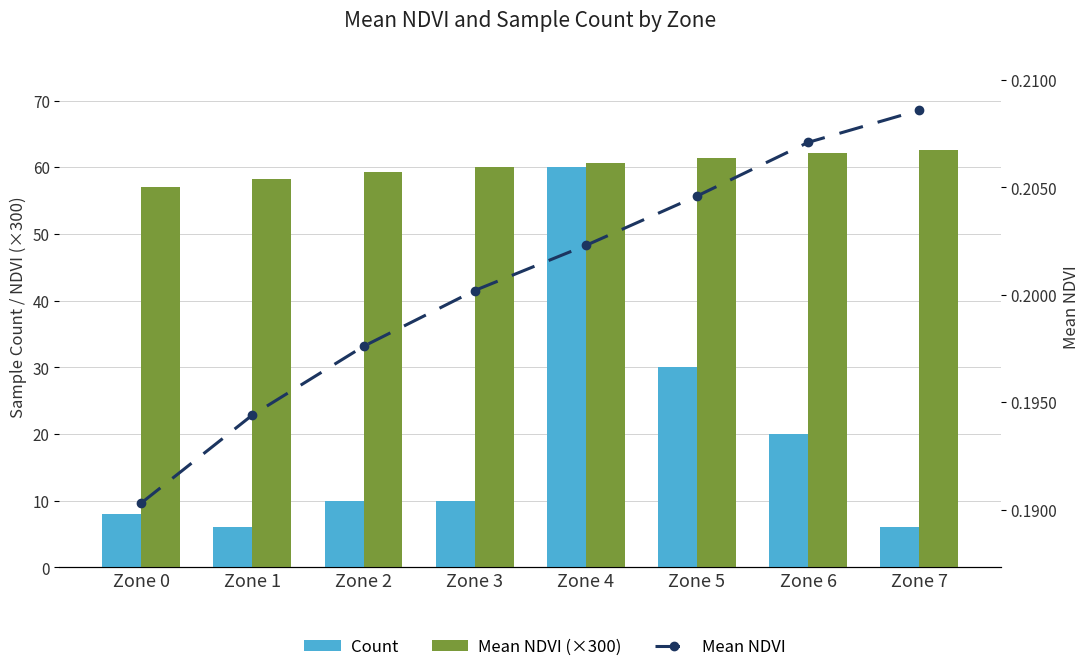

Is it true that Count equals 10.0 at Zone 3?

True